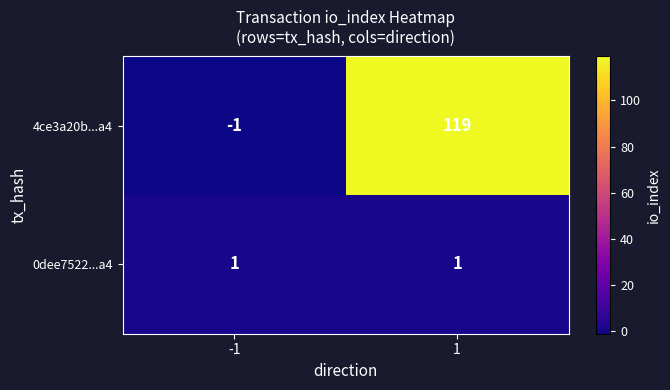

What is the average value of the 4ce3a20b...a4 series?

59